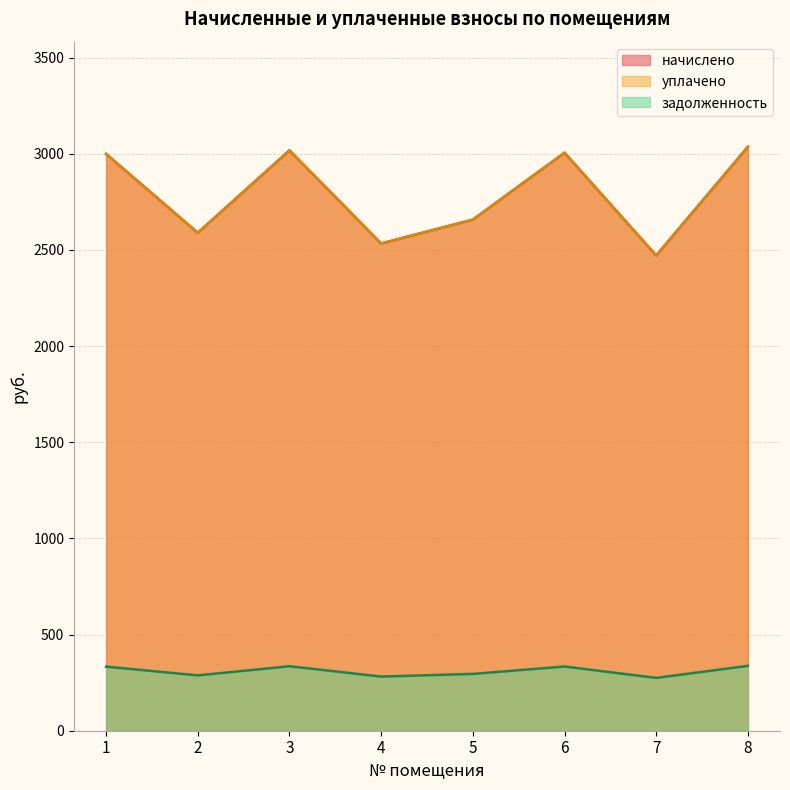

How many lines are shown in the chart?

3